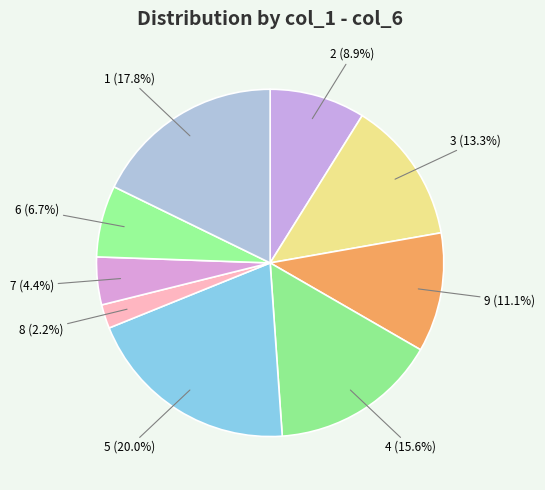

To the nearest percent, what is the difference between the largest and smallest slice percentages?

18%